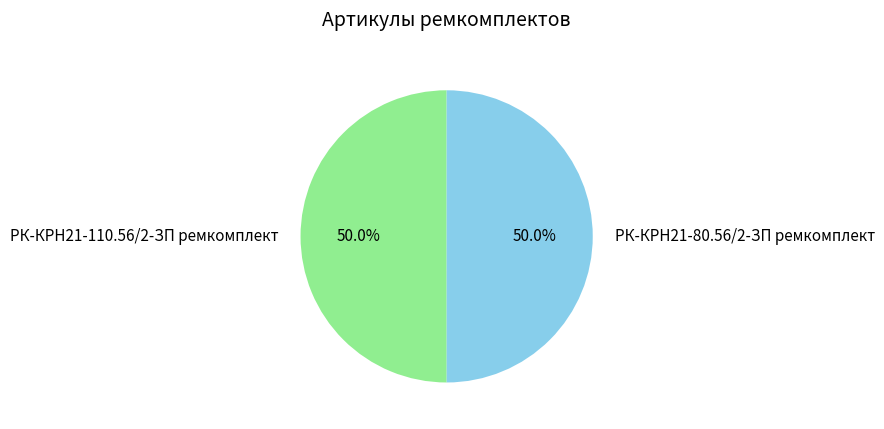

What is the ratio of the value at РК-КРН21-80.56/2-ЗП ремкомплект to the value at РК-КРН21-110.56/2-ЗП ремкомплект?

1.0